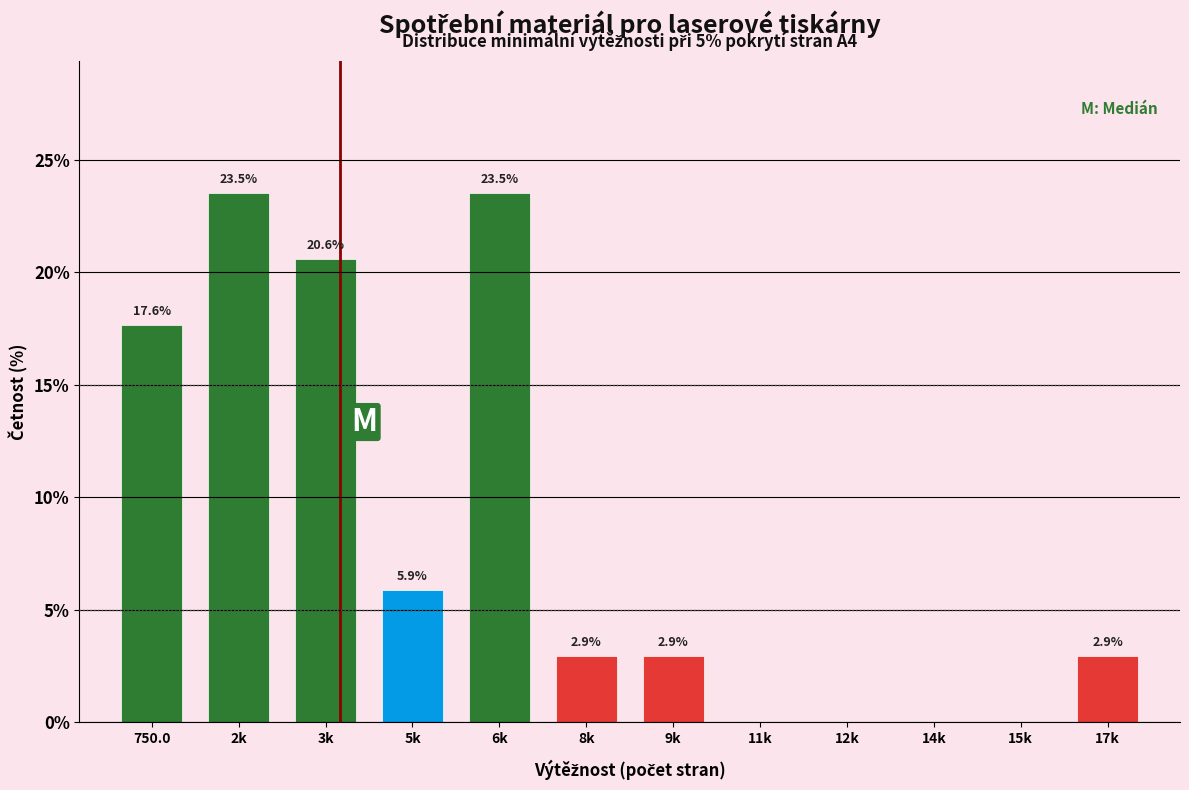

Reading left to right, extract all data points from this chart.

750.0=17.6	2k=23.5	3k=20.6	5k=5.9	6k=23.5	8k=2.9	9k=2.9	11k=0.0	12k=0.0	14k=0.0	15k=0.0	17k=2.9